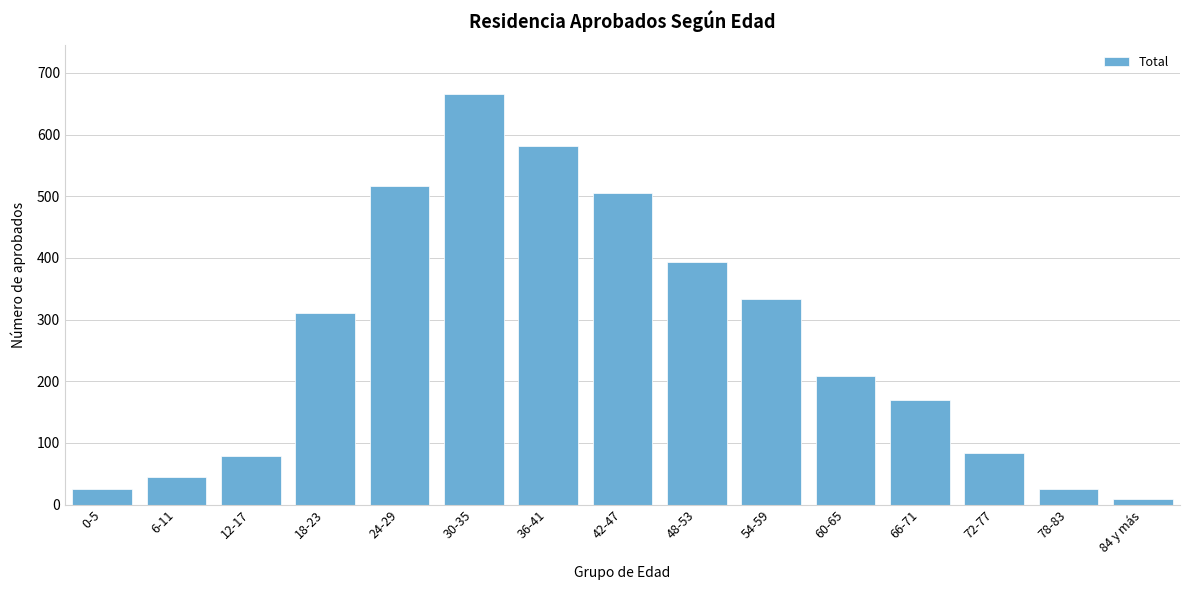

Reading left to right, list all the values displayed in this chart.

26	44	79	311	517	666	582	506	394	334	208	169	84	26	9